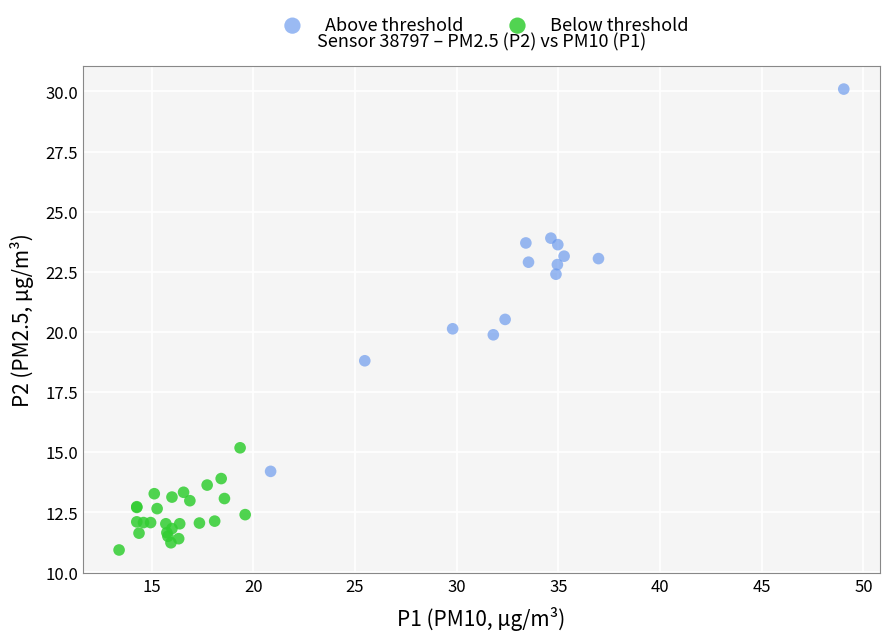

Which series reaches the maximum Y coordinate?

Above threshold